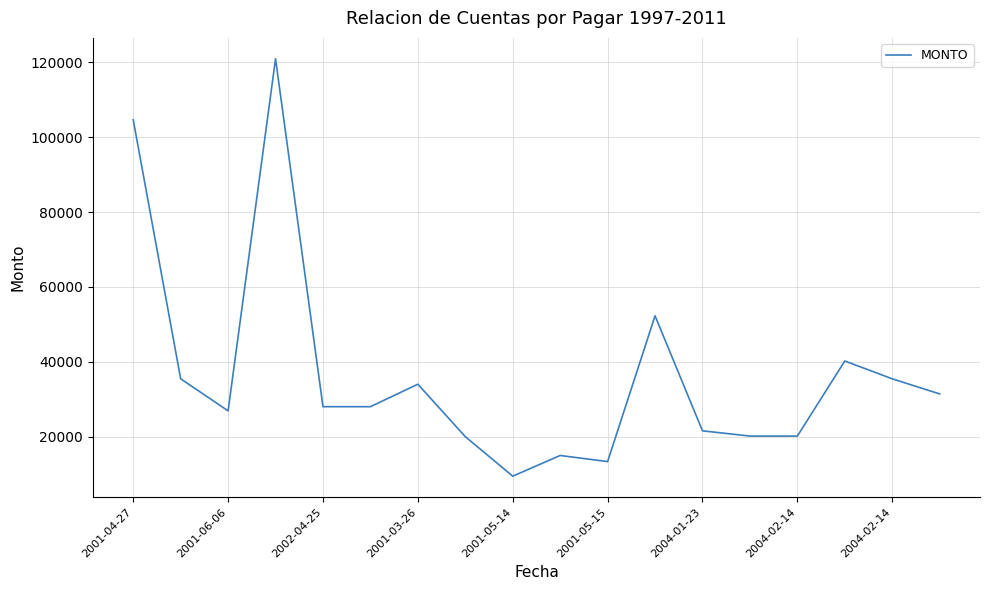

What is the minimum value shown in the chart?

9432.8